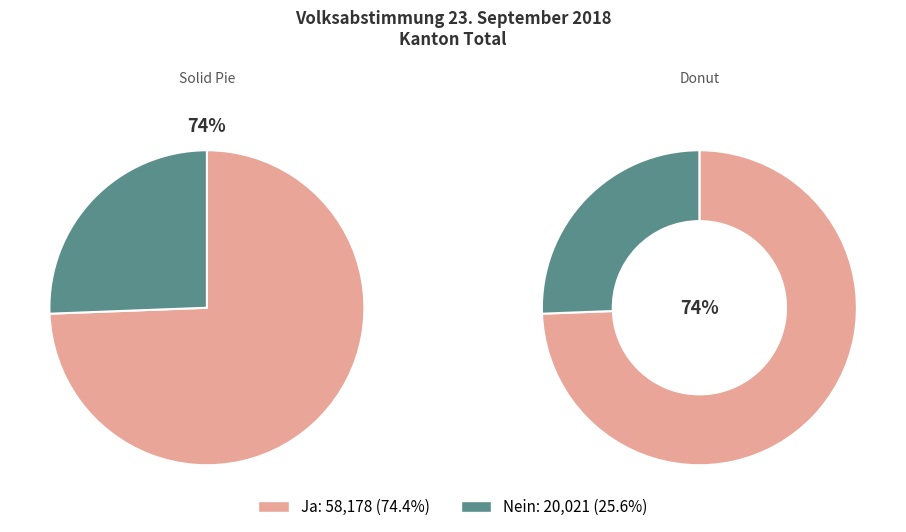

What percentage is NOT represented by Nein?

74.4%